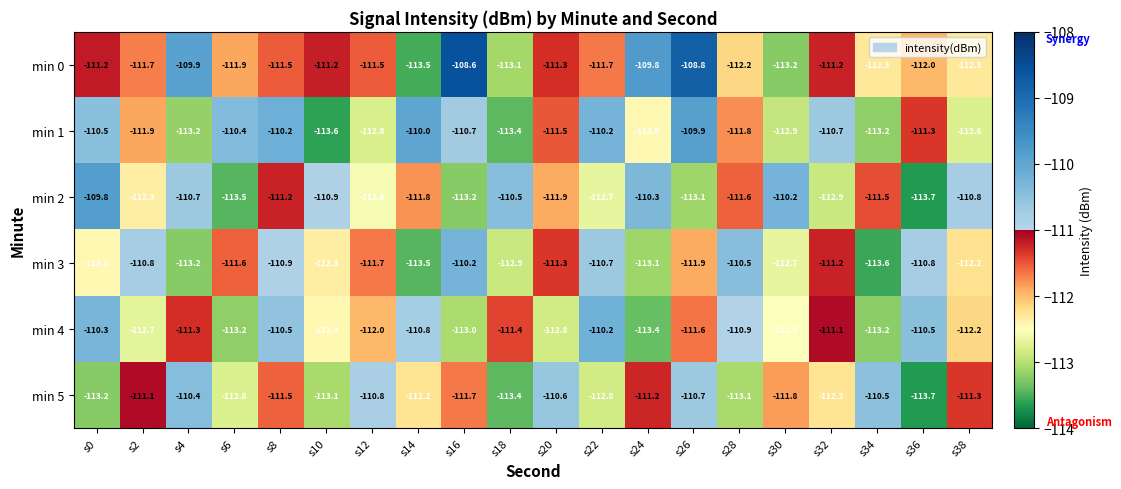

Which series has the widest spread of values?

min 0